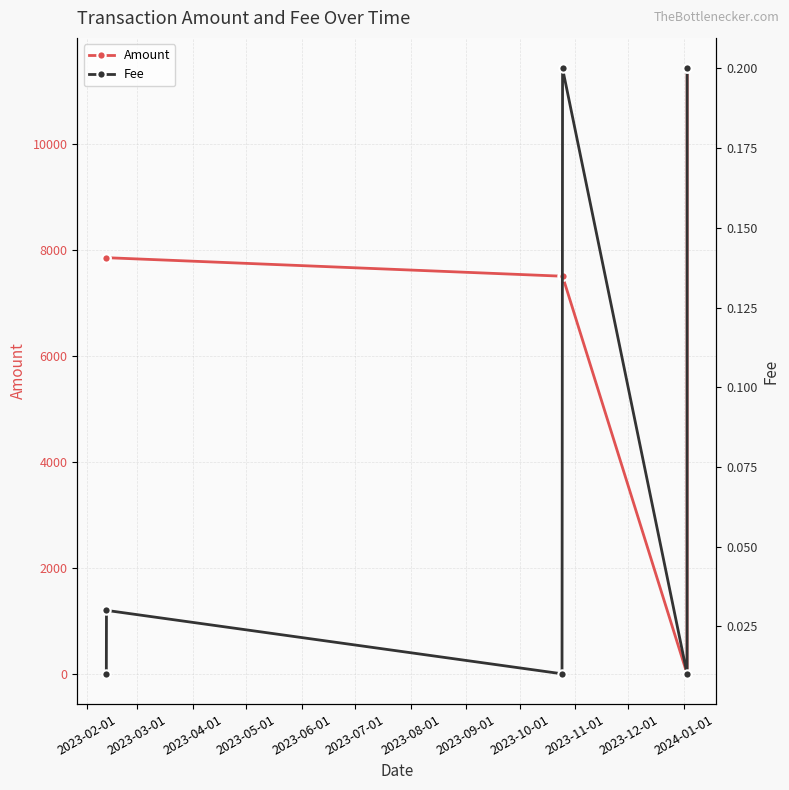

What is the value of the Amount point at the 3rd from the left?

7500.0